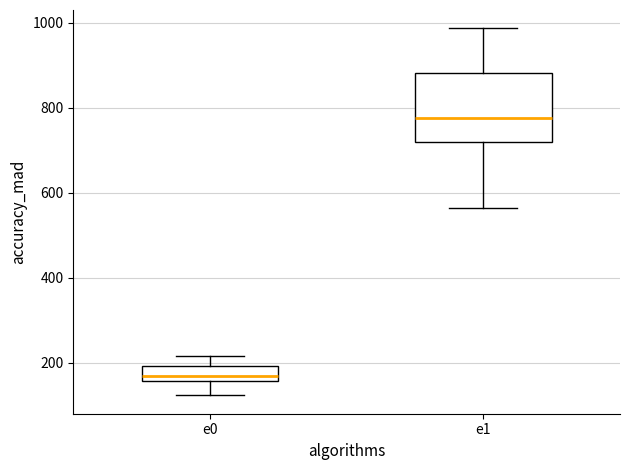

Which box is the tallest, from its lower edge to its upper edge?

e1